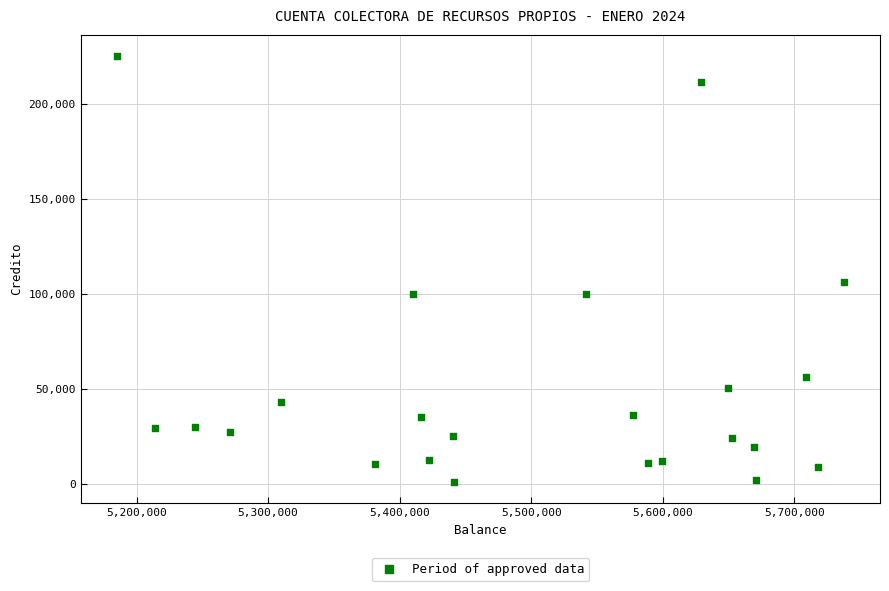

What is the range of Y values (max minus min)?

224000